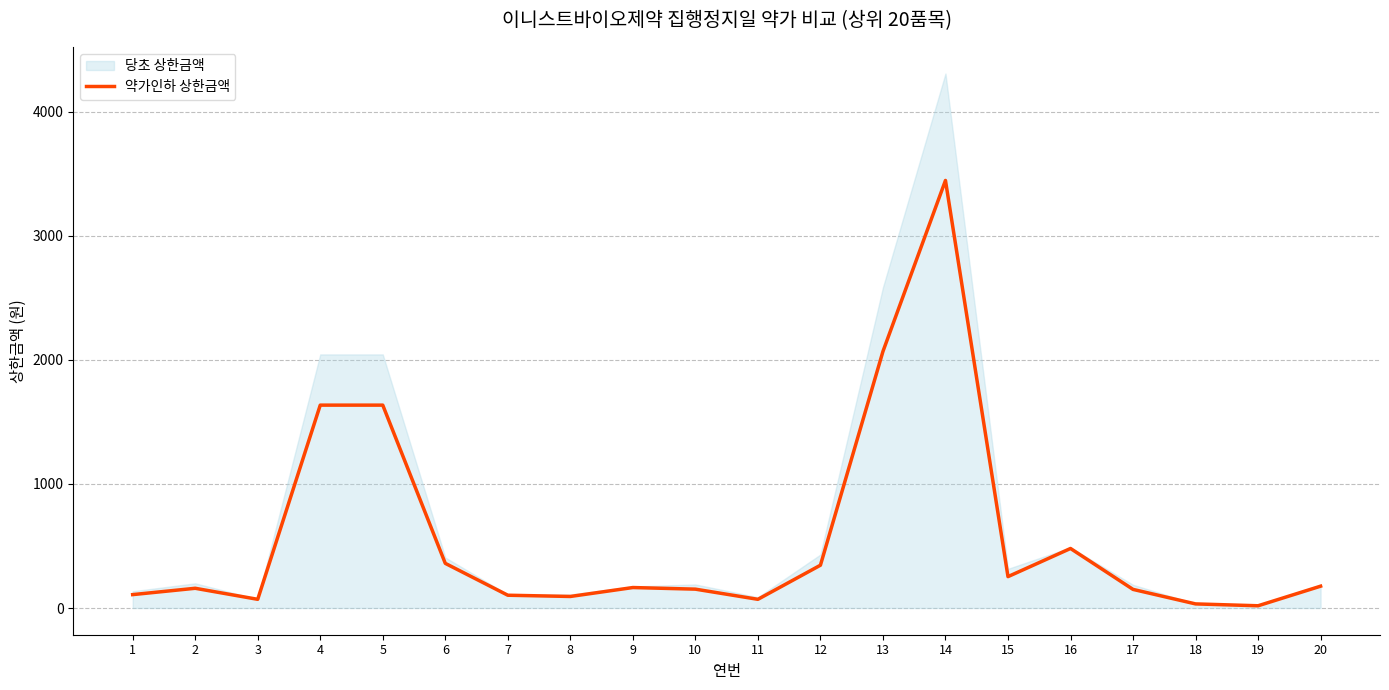

What is the change in value from 15 to 17?

-103